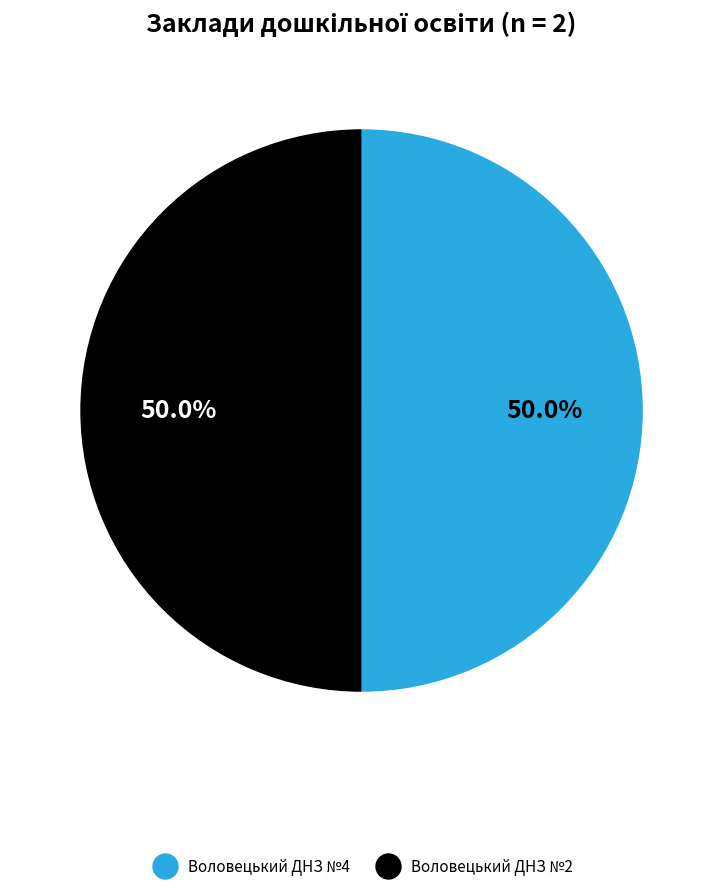

Approximately how many times larger is the value at Воловецький ДНЗ №4 compared to Воловецький ДНЗ №2?

1.0